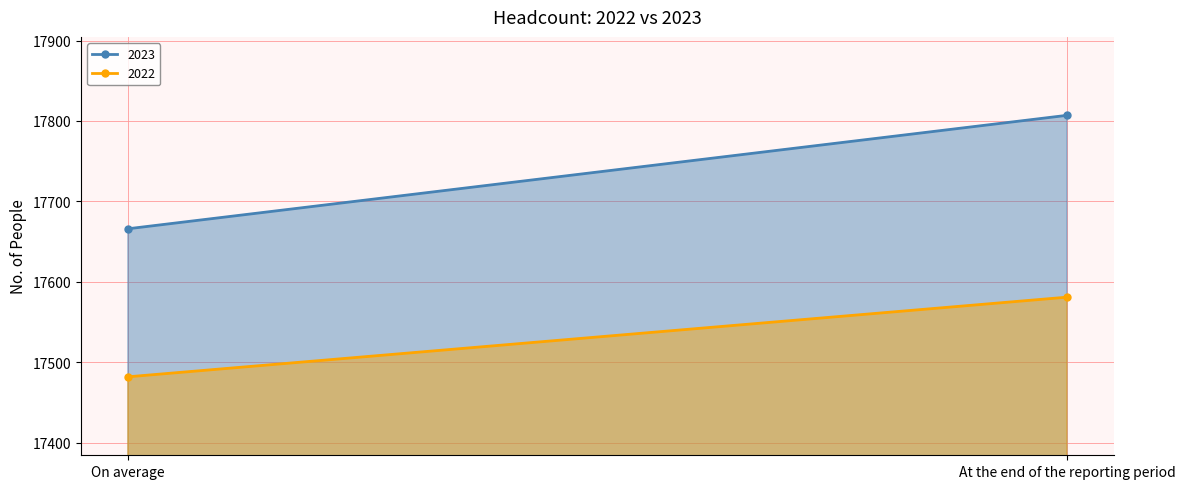

How many lines are shown in the chart?

2